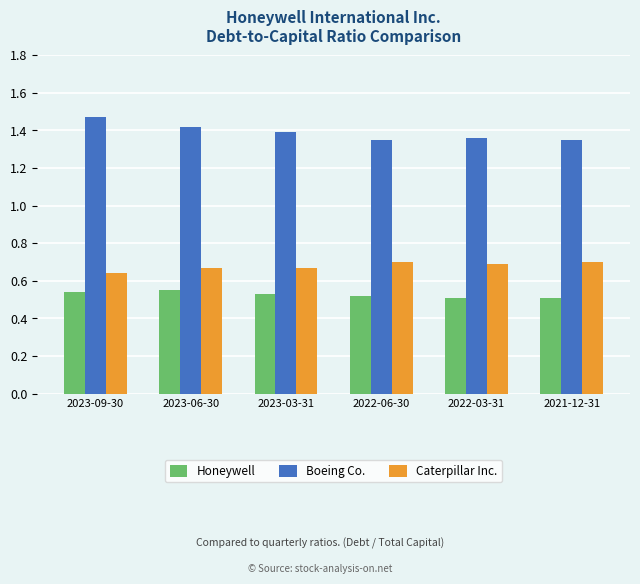

How many groups of bars are there?

6